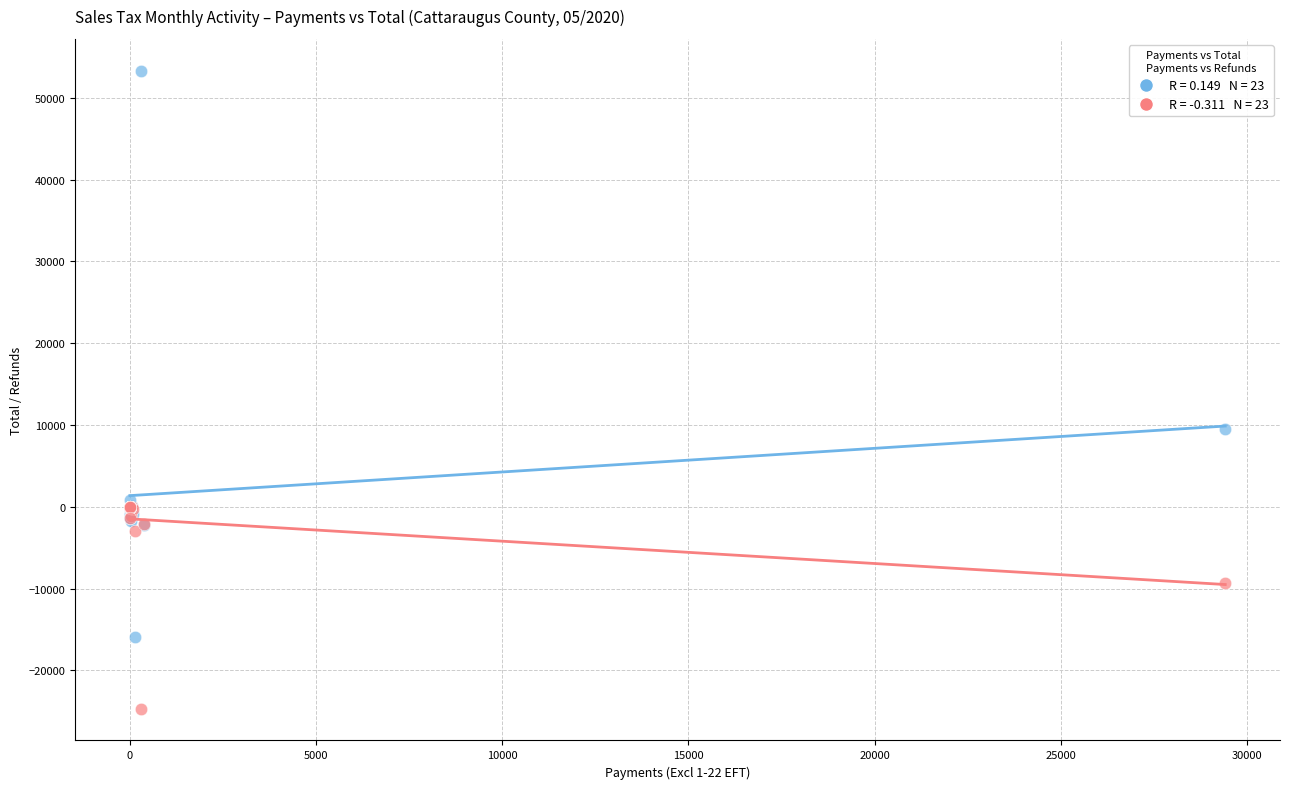

Across all series, what Y value is closest to 14325?

9505.7